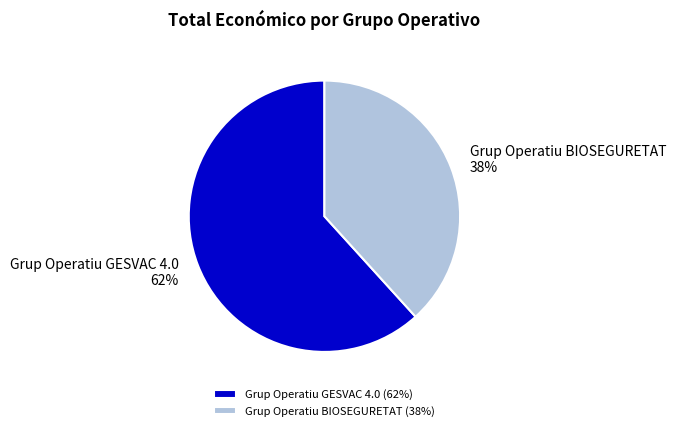

Count the number of slices in the pie.

2